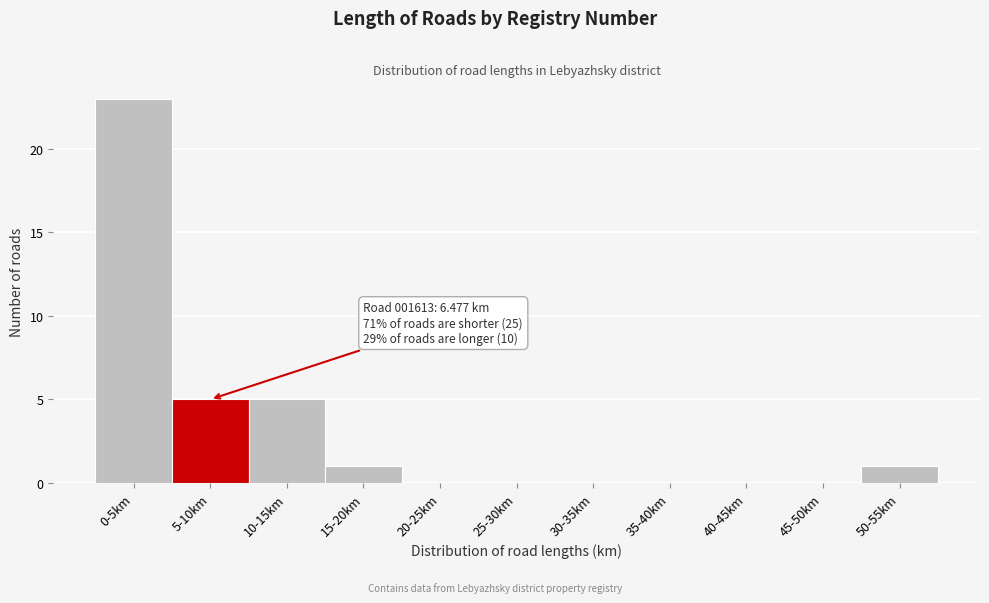

Reading left to right, list all the values displayed in this chart.

0-5km=23	5-10km=5	10-15km=5	15-20km=1	20-25km=0	25-30km=0	30-35km=0	35-40km=0	40-45km=0	45-50km=0	50-55km=1